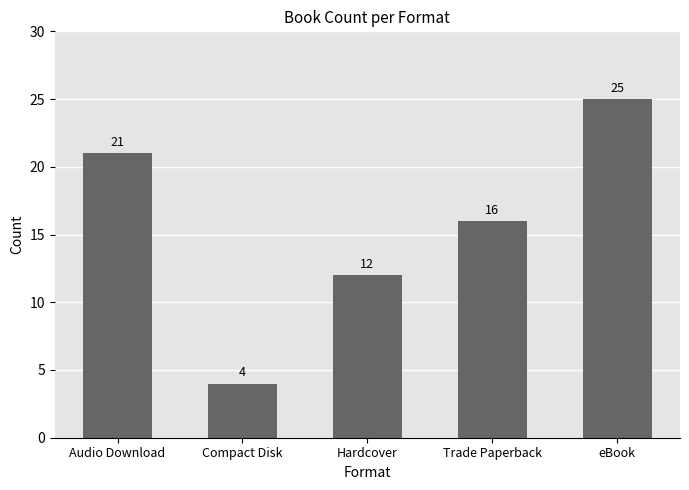

At which label does the data first exceed 16?

Audio Download